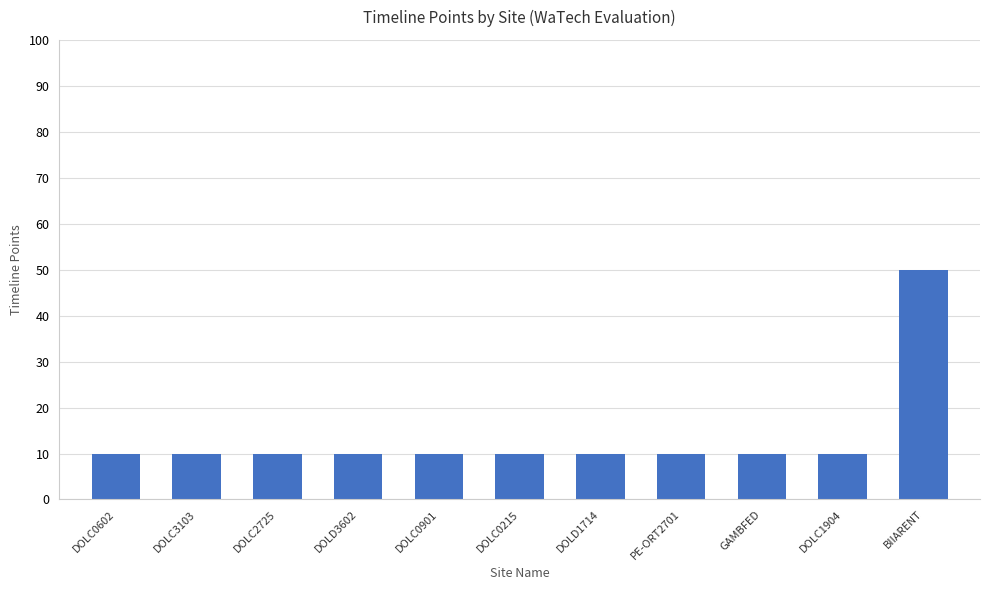

How many data points does each series have?

11